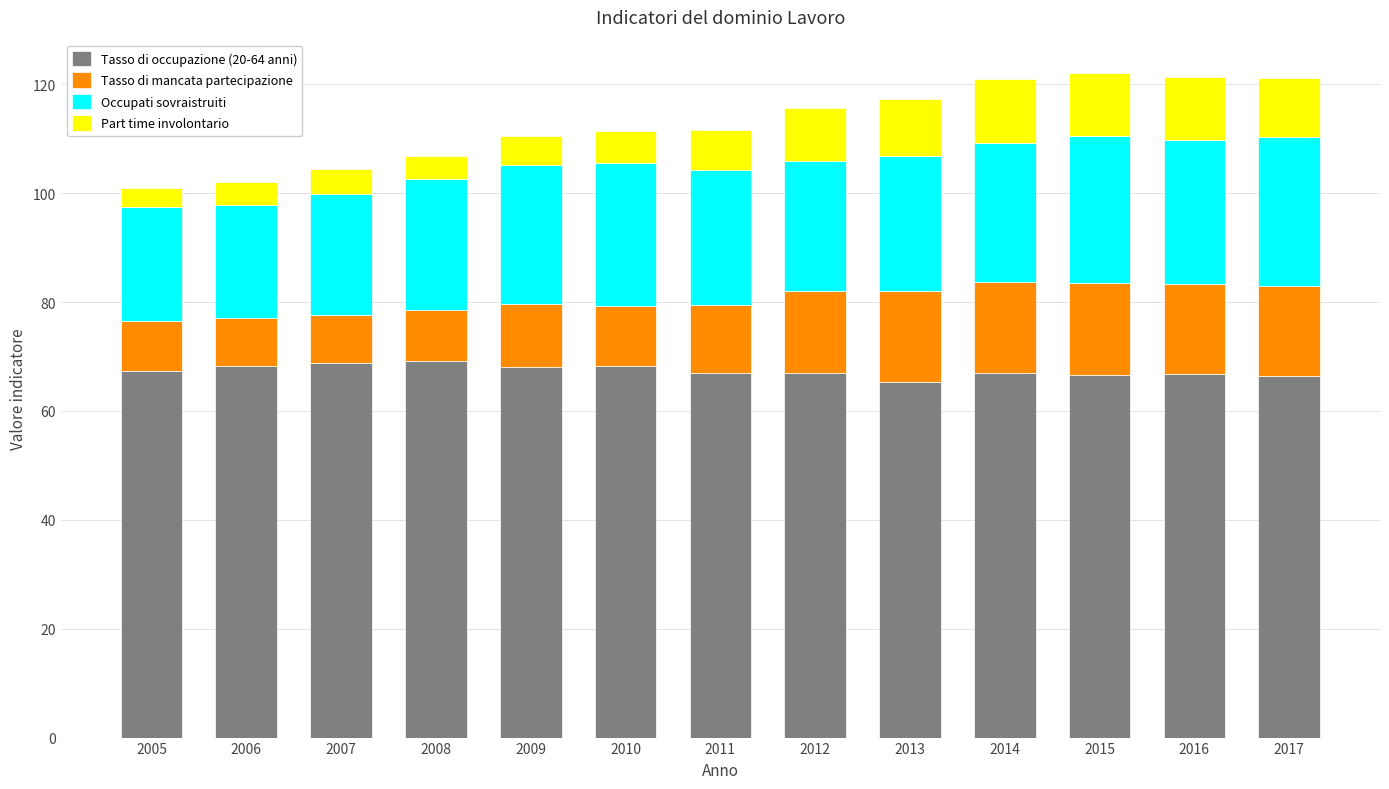

Is it true that Tasso di occupazione (20-64 anni) equals 108.2 at 2007?

False